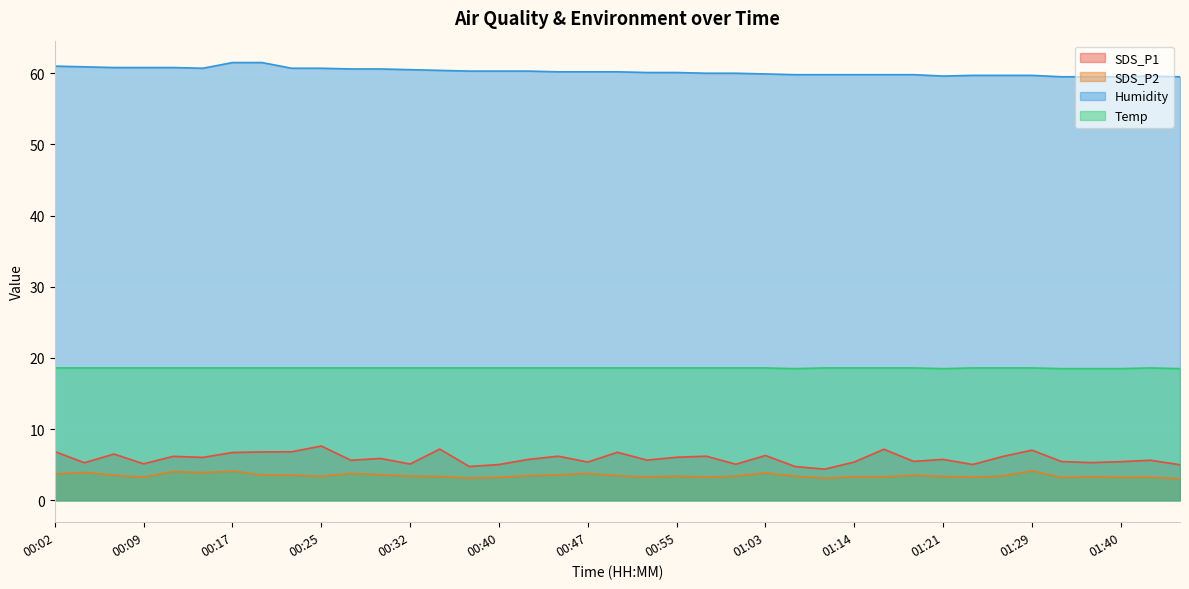

How many data points in SDS_P1 are less than 5?

3